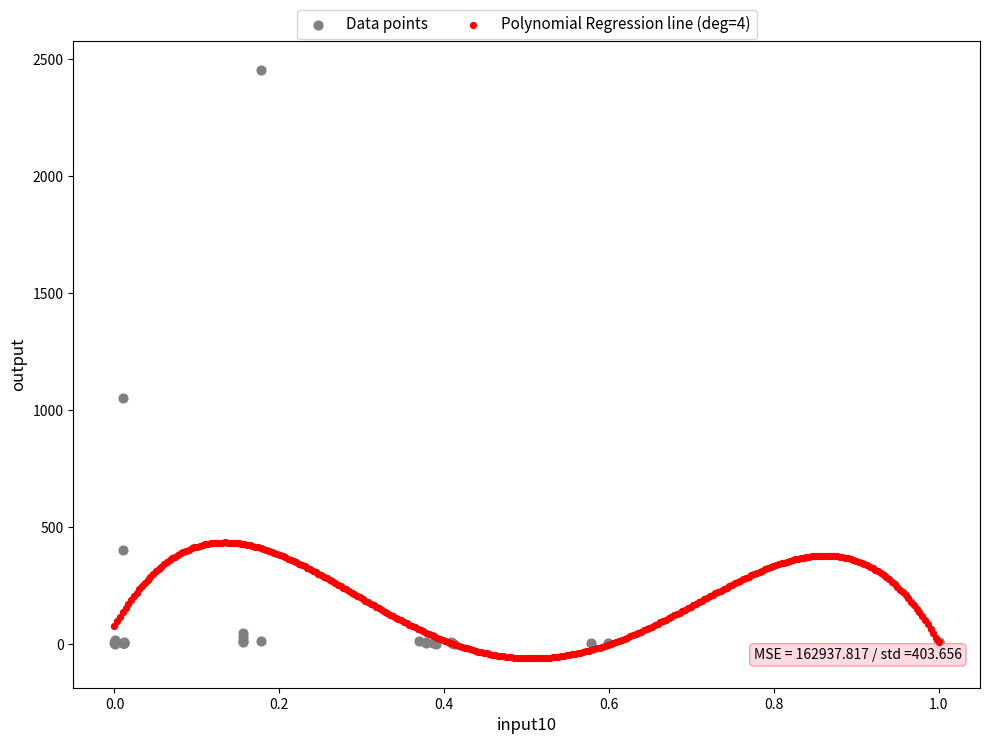

Which series has the largest Y range (max minus min)?

Data points